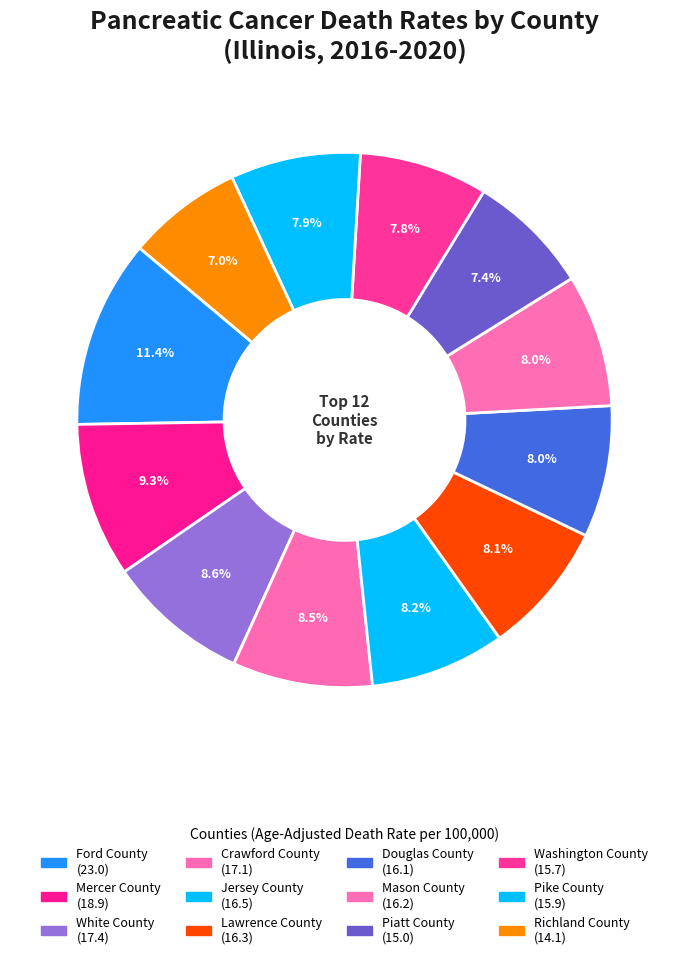

Is it true that Jersey County is 1% of the pie?

False